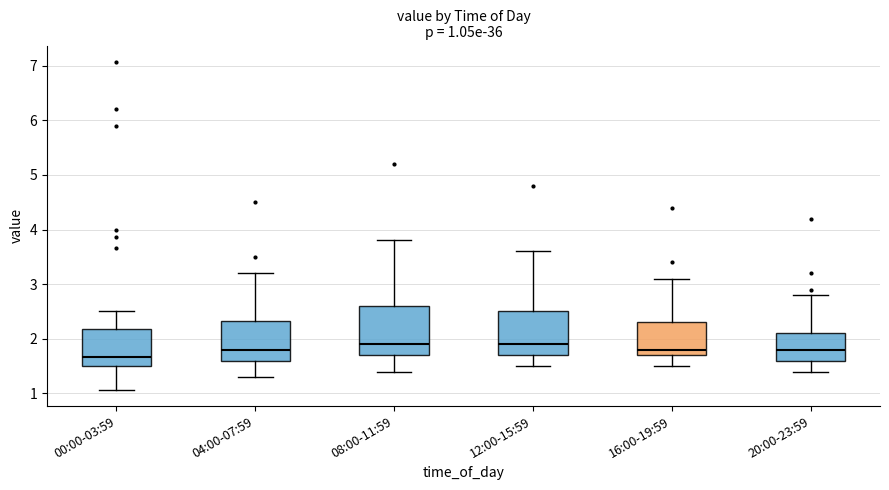

Comparing the boxes themselves (not the whiskers), which one is the tallest?

08:00-11:59